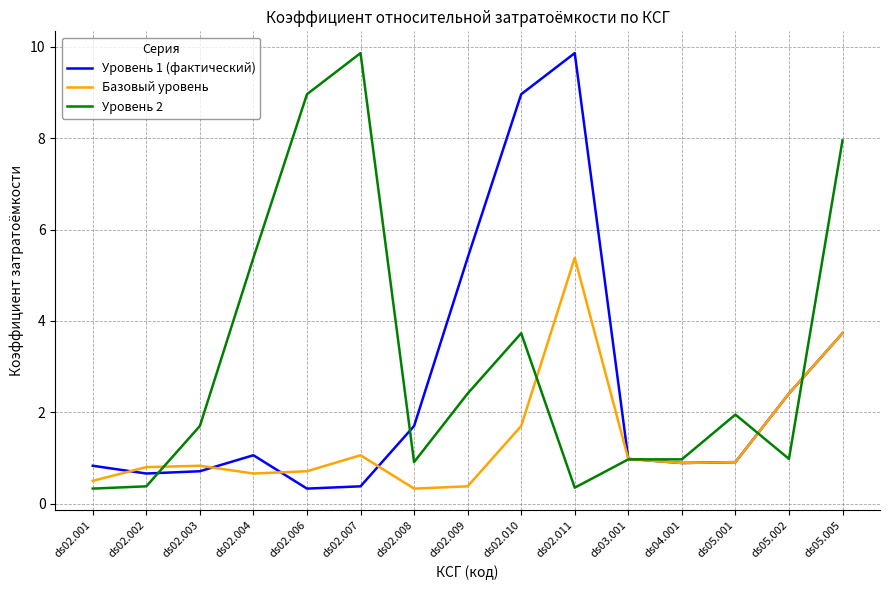

What position from the left is ds05.002?

14